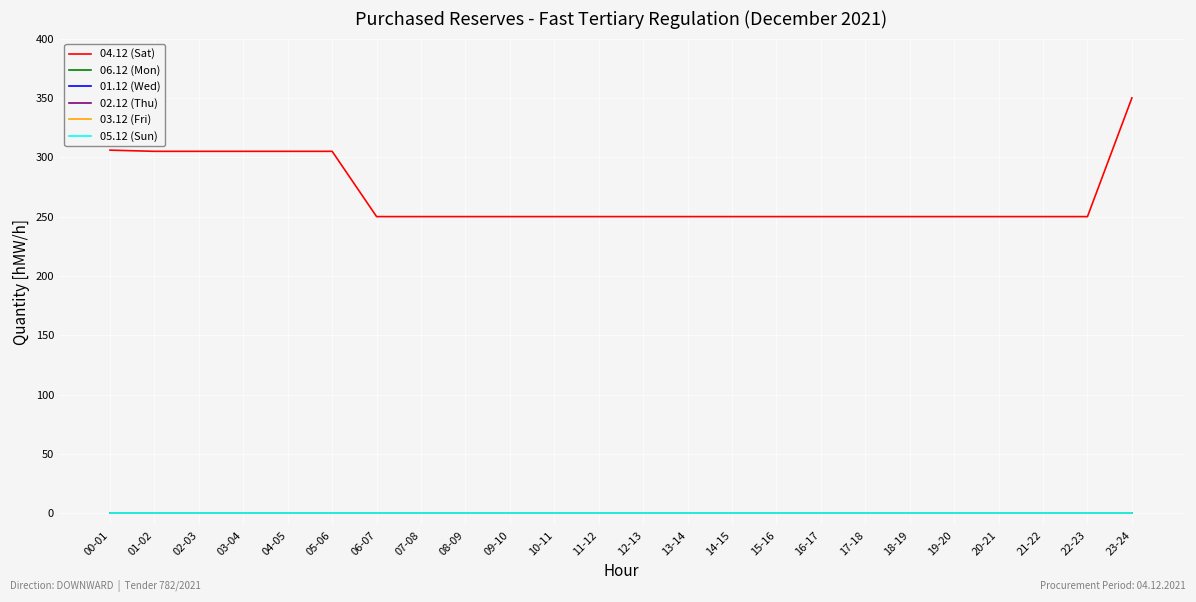

True or false: 01.12 (Wed) has more than 1 interior local peaks.

False